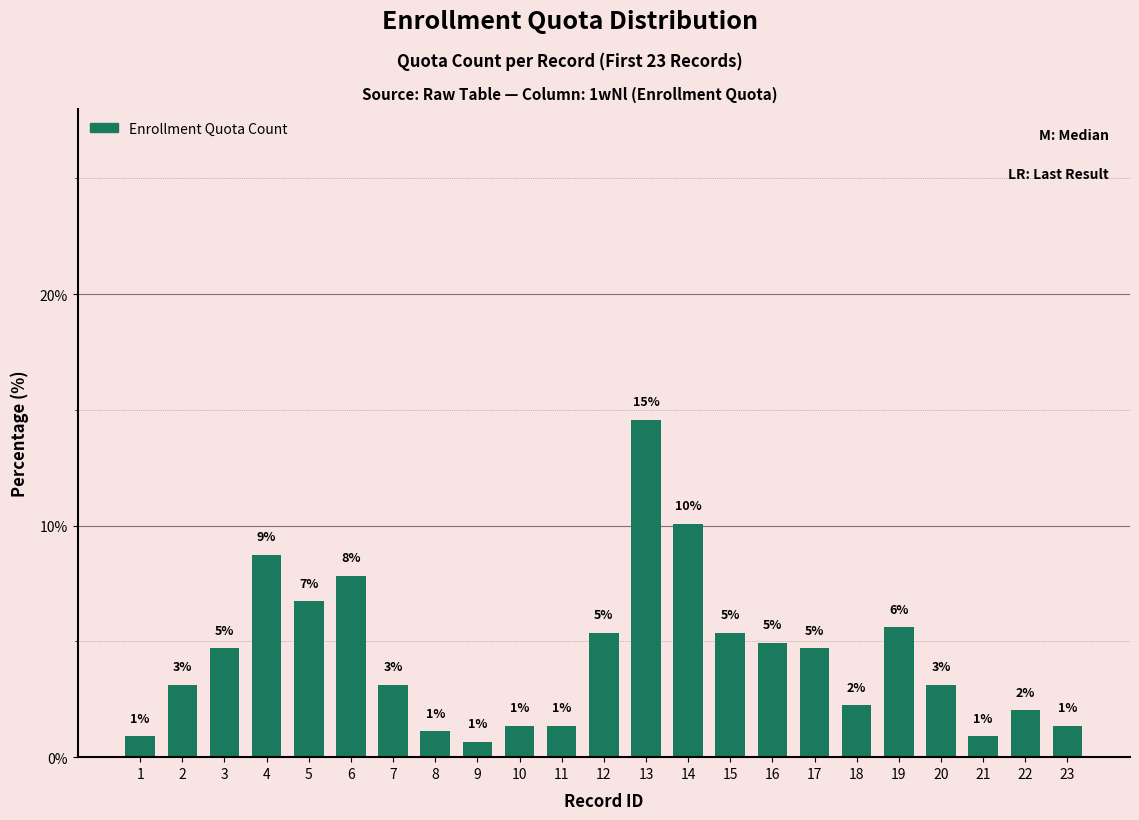

Are the bars horizontal?

No